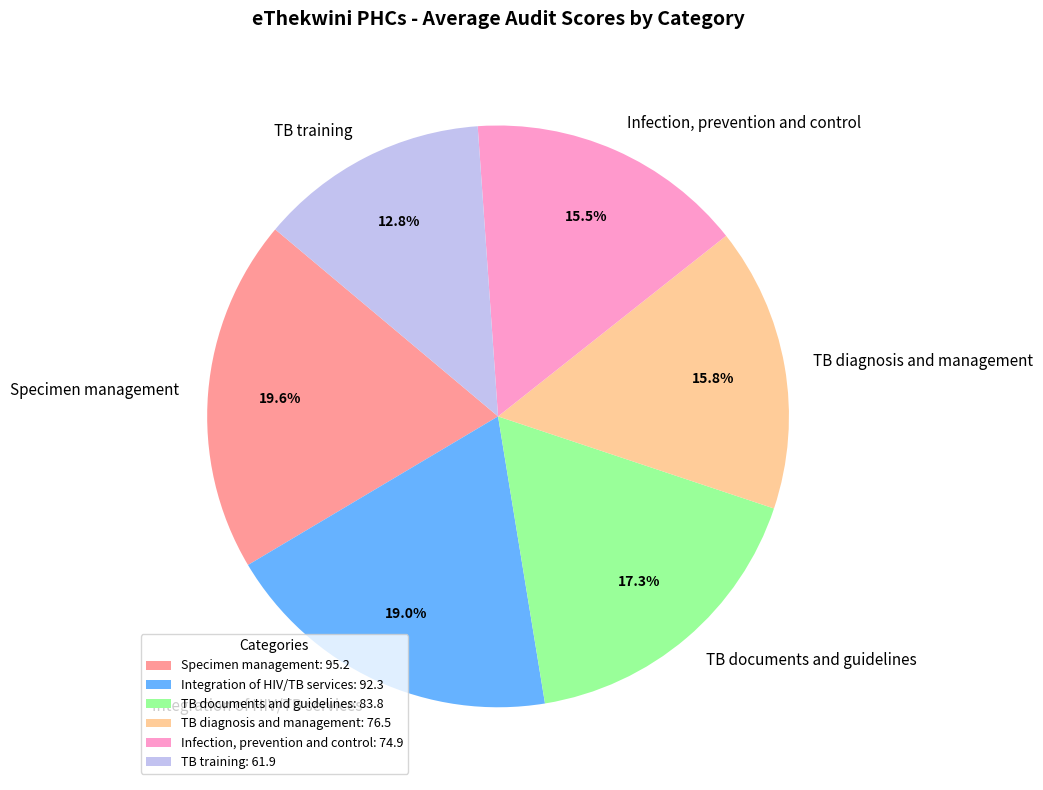

Is there any slice that represents more than half of the pie?

No